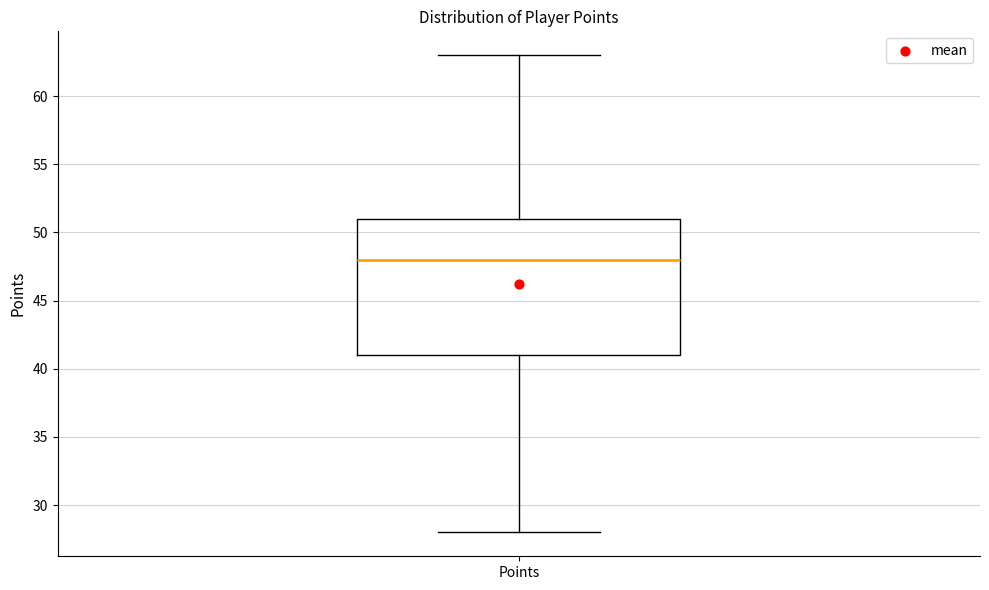

Read this box plot against the y-axis: the position of the median line, the range covered by the box, and the ends of both whiskers. The values are not printed on the chart, so give them approximately, as read against the axis.

median 48, box 41 to 51, whiskers 28 to 63